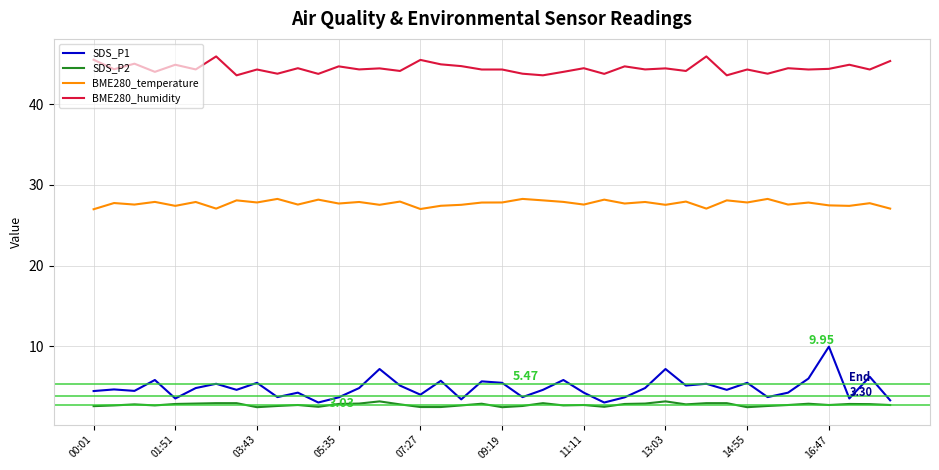

Does the chart have visible grid lines?

Yes